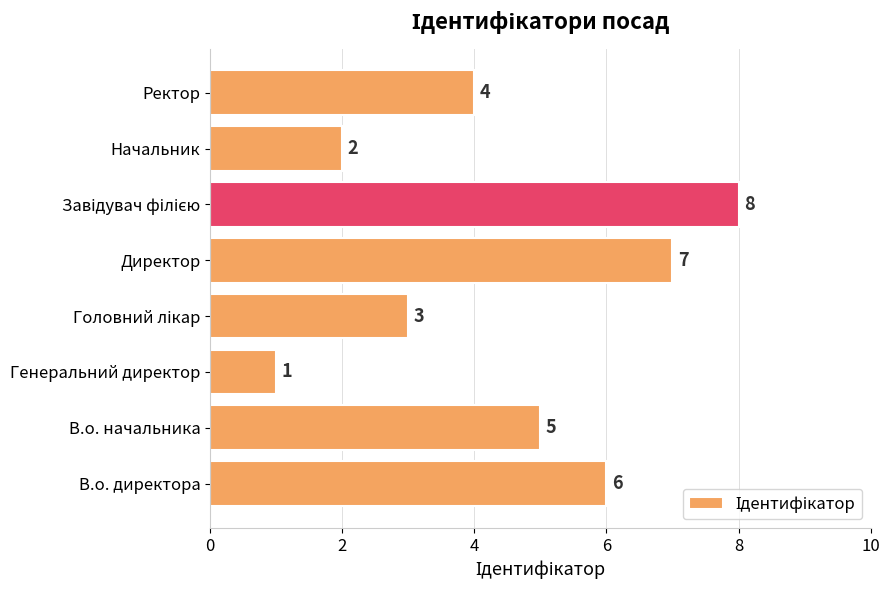

What is the maximum value shown in the chart?

8